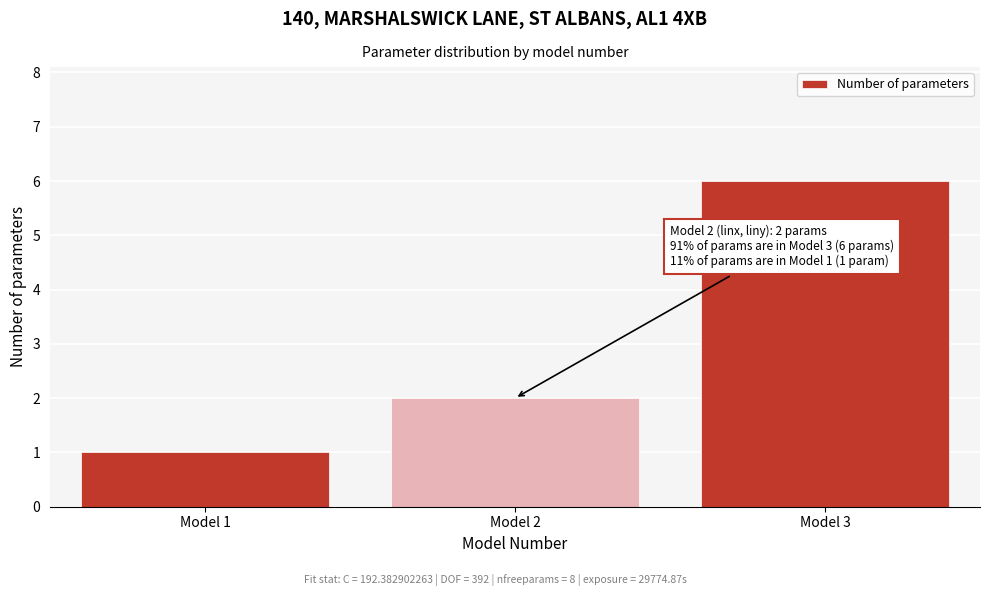

Reading left to right, transcribe all the data shown in this chart.

1	2	6